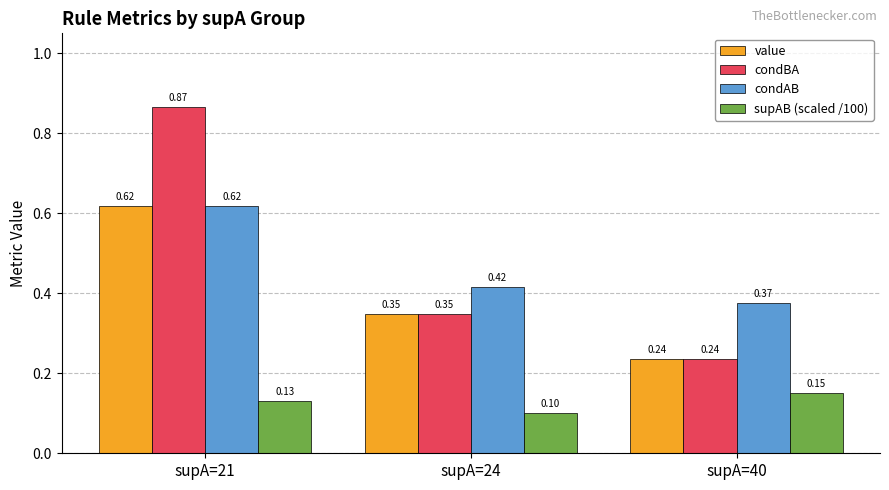

What is the sum of the condBA values at supA=24 and supA=21?

1.2